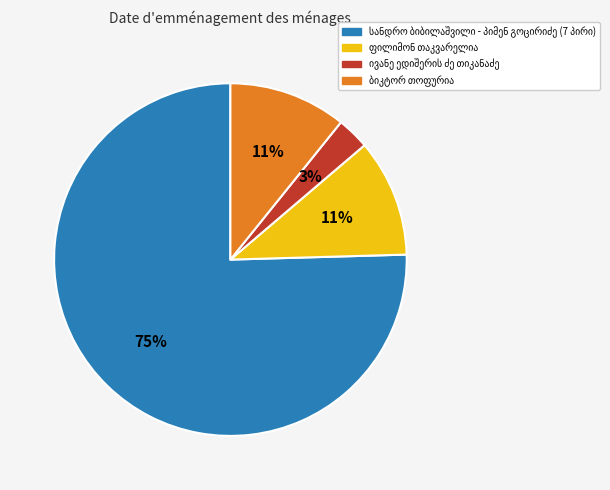

To the nearest percent, what is the difference between the largest and smallest slice percentages?

72%